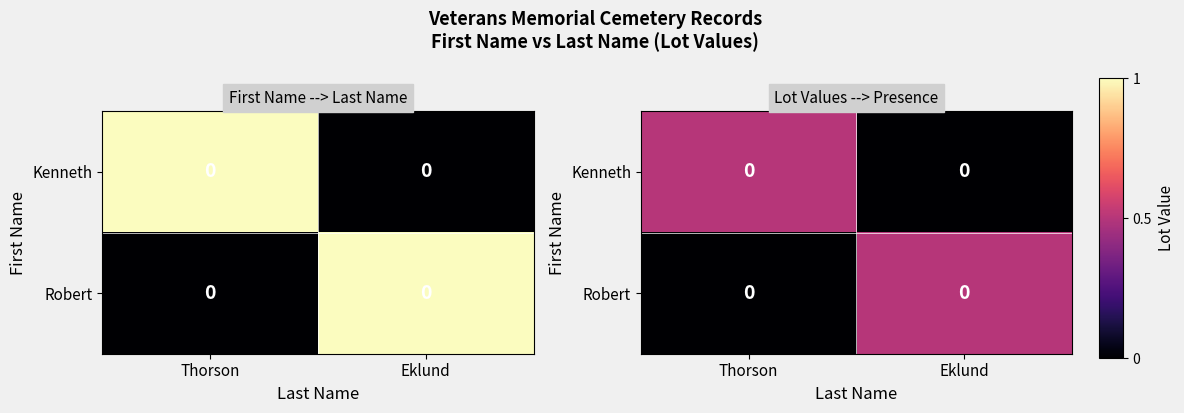

Count the Kenneth values in the range 0 to 1.

2